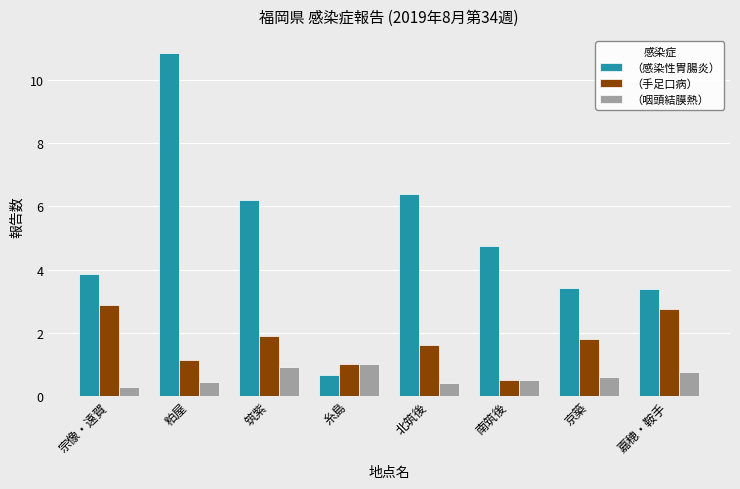

What is the minimum value shown in the chart?

0.3